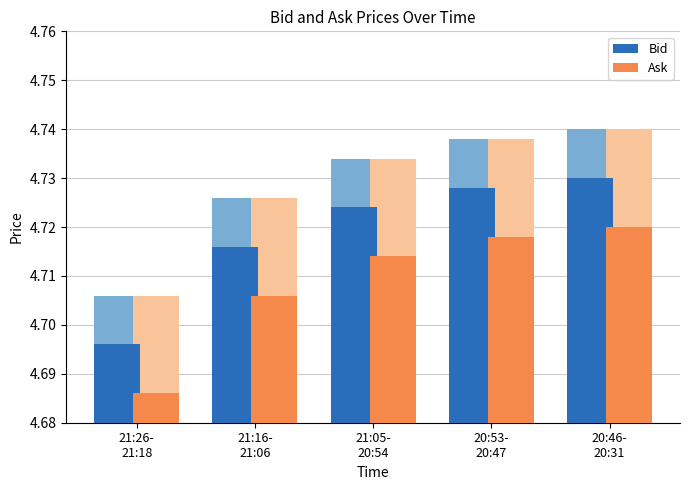

At which label does Ask reach its peak?

20:46-
20:31